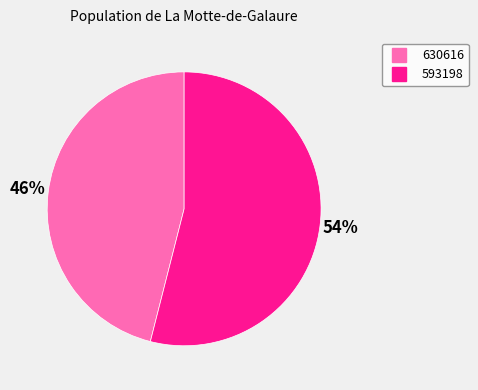

Combined, do 630616 and 593198 account for over 50%?

Yes